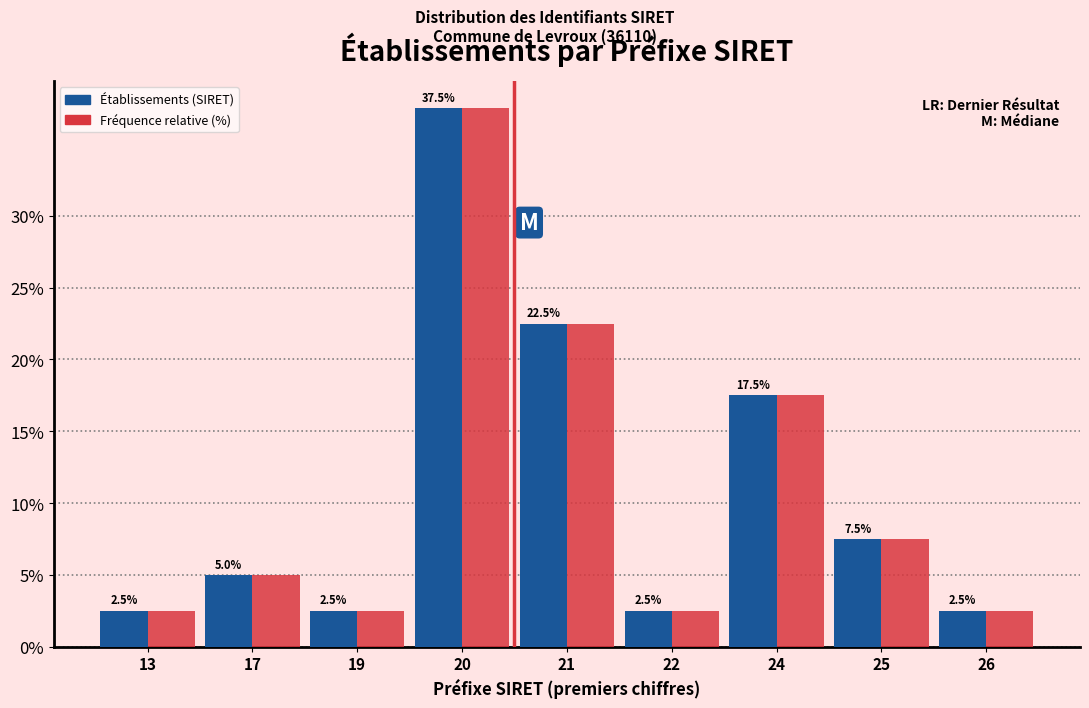

Reading left to right, what are all the values shown in this chart?

Établissements (SIRET): 13=2.5	17=5.0	19=2.5	20=37.5	21=22.5	22=2.5	24=17.5	25=7.5	26=2.5
Fréquence relative (%): 13=2.5	17=5.0	19=2.5	20=37.5	21=22.5	22=2.5	24=17.5	25=7.5	26=2.5